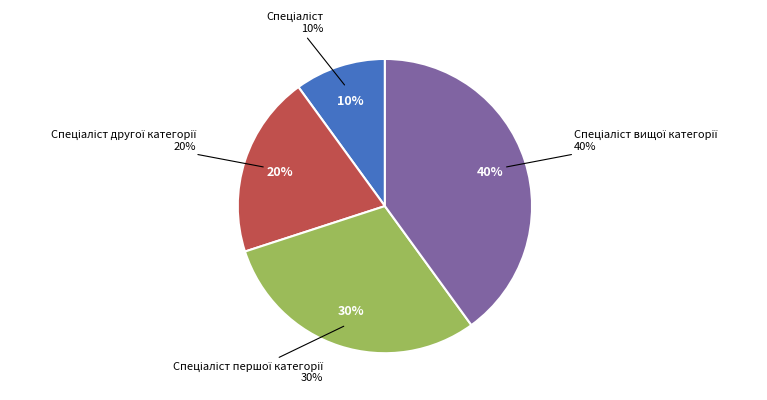

Count the number of slices in the pie.

4